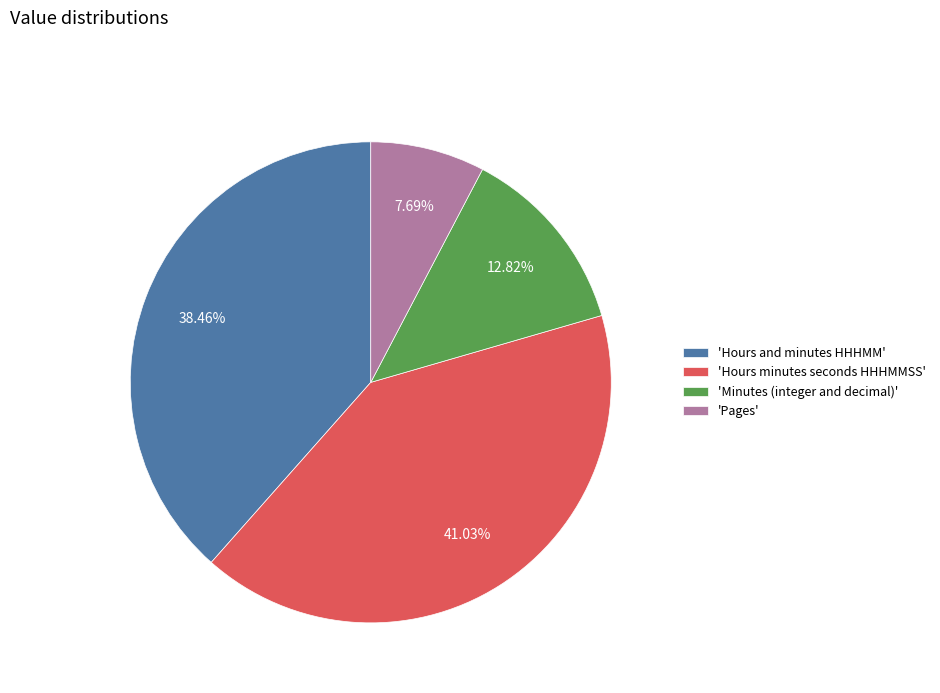

How many slices are in this pie chart?

4